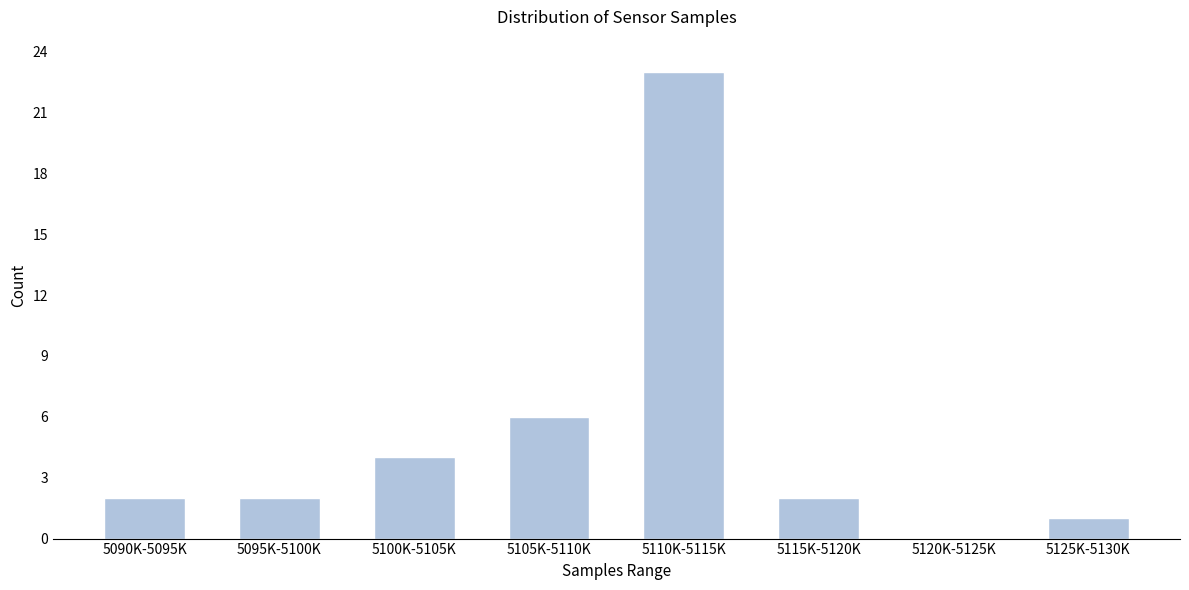

Reading left to right, extract all data points from this chart.

5090K-5095K=2	5095K-5100K=2	5100K-5105K=4	5105K-5110K=6	5110K-5115K=23	5115K-5120K=2	5120K-5125K=0	5125K-5130K=1